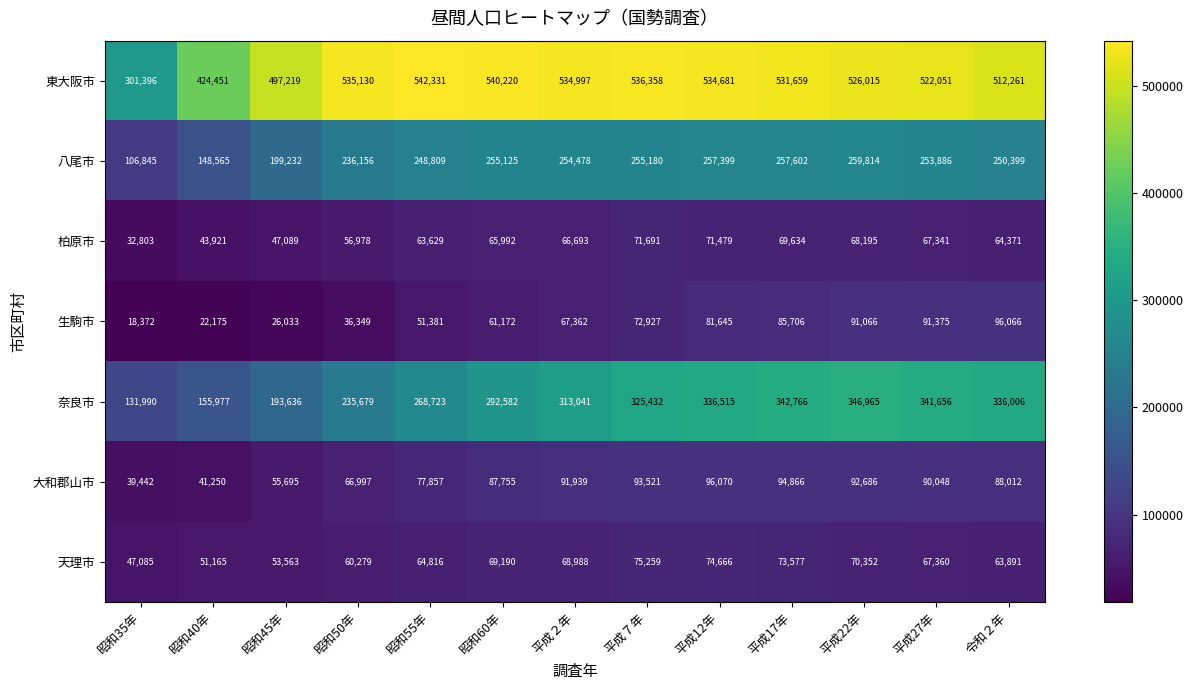

Where does the 大和郡山市 series first go above 88012?

平成２年